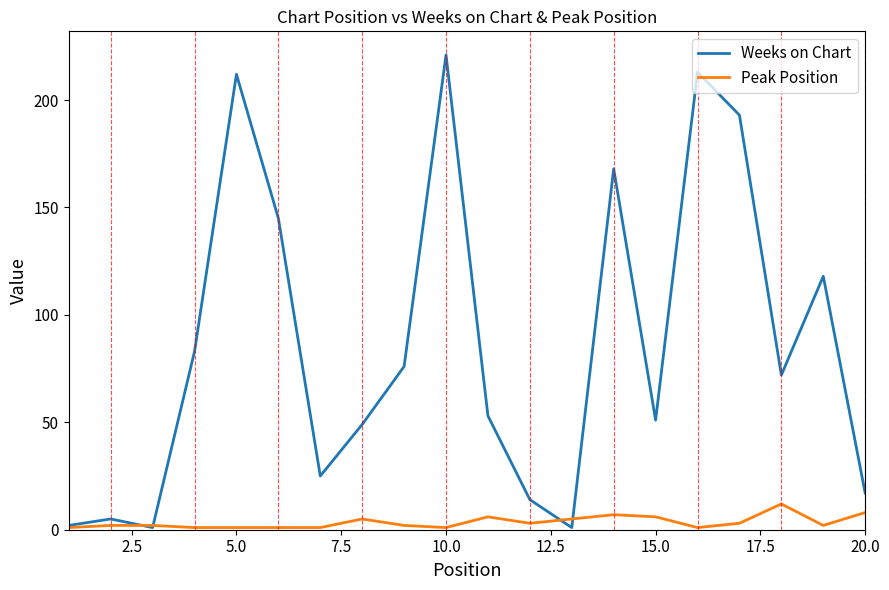

Which series has the widest spread of values?

Weeks on Chart